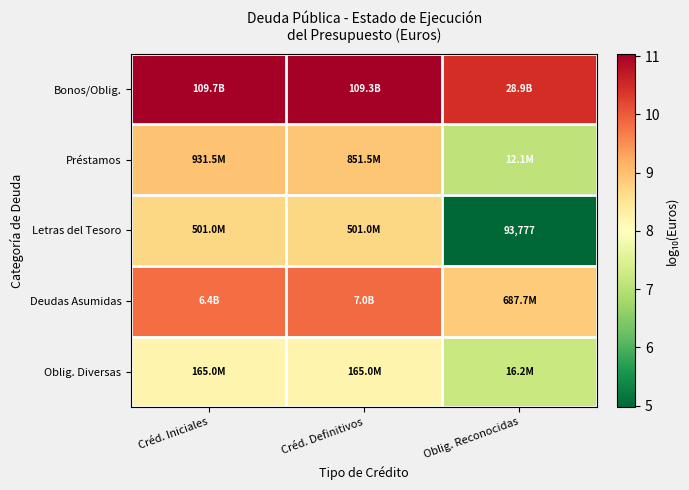

What is the highest value of the Oblig. Diversas series?

8.2